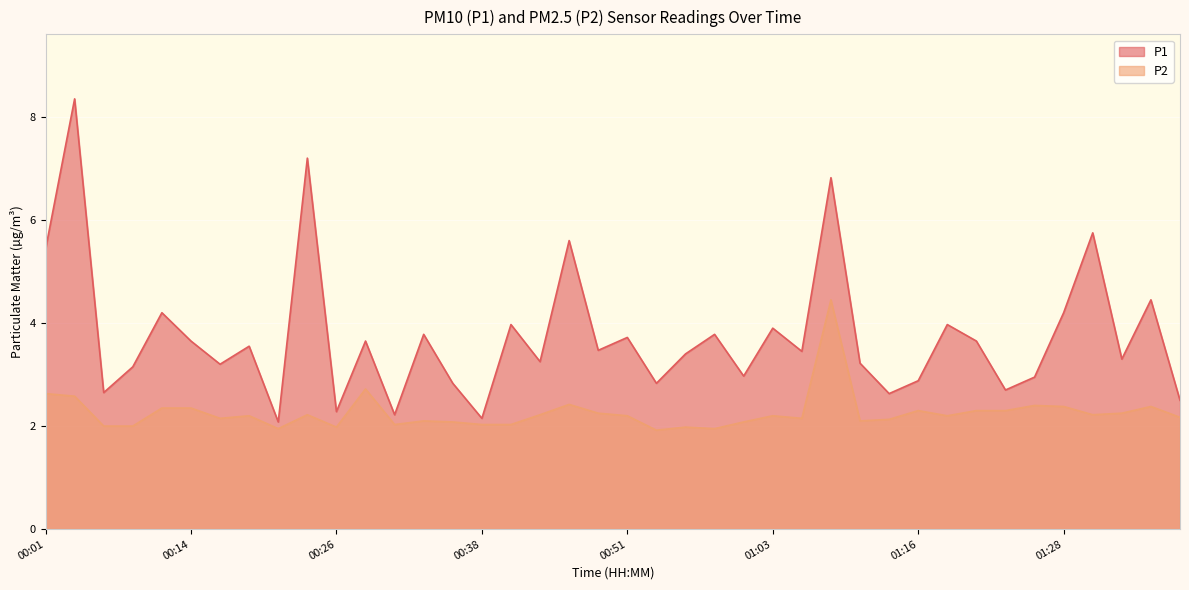

How many lines are shown in the chart?

2